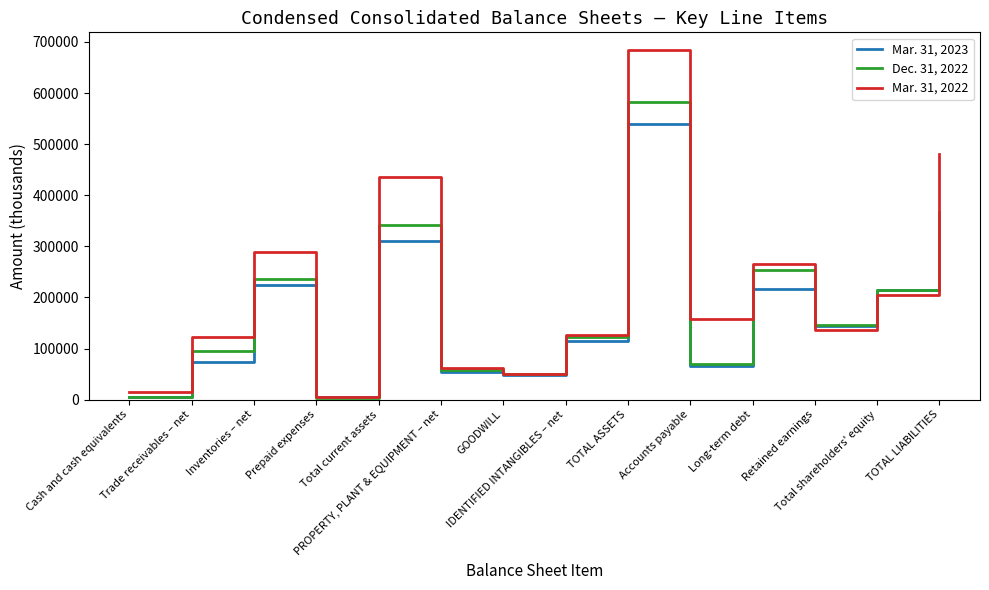

Is the value of Dec. 31, 2022 at Accounts payable greater than the value of Mar. 31, 2022 at TOTAL LIABILITIES?

No